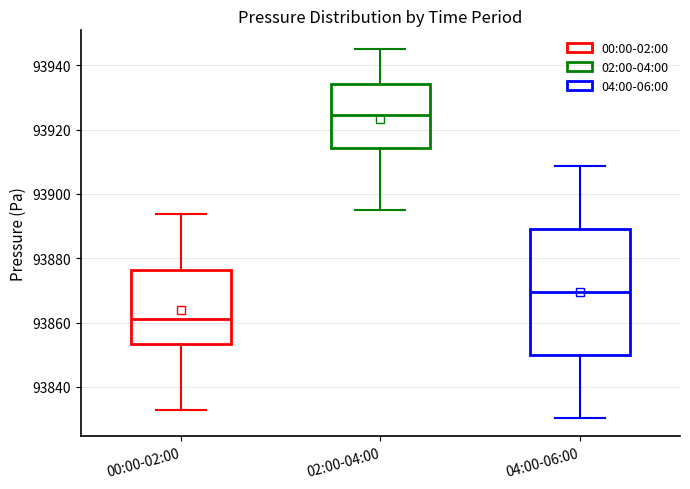

Comparing the boxes themselves (not the whiskers), which one is the tallest?

04:00-06:00